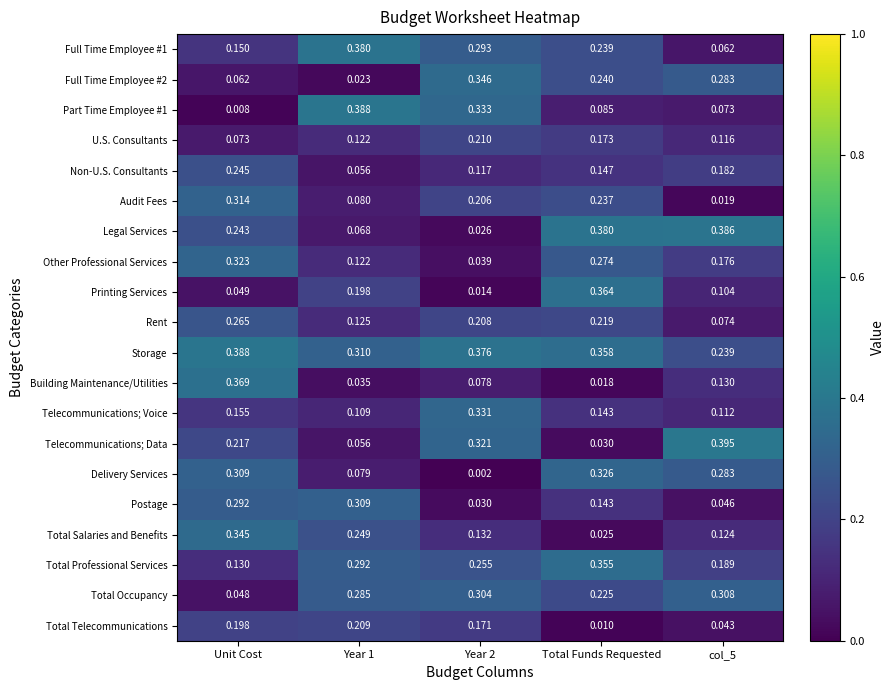

Where is Part Time Employee #1 nearest to the value 0?

Unit Cost